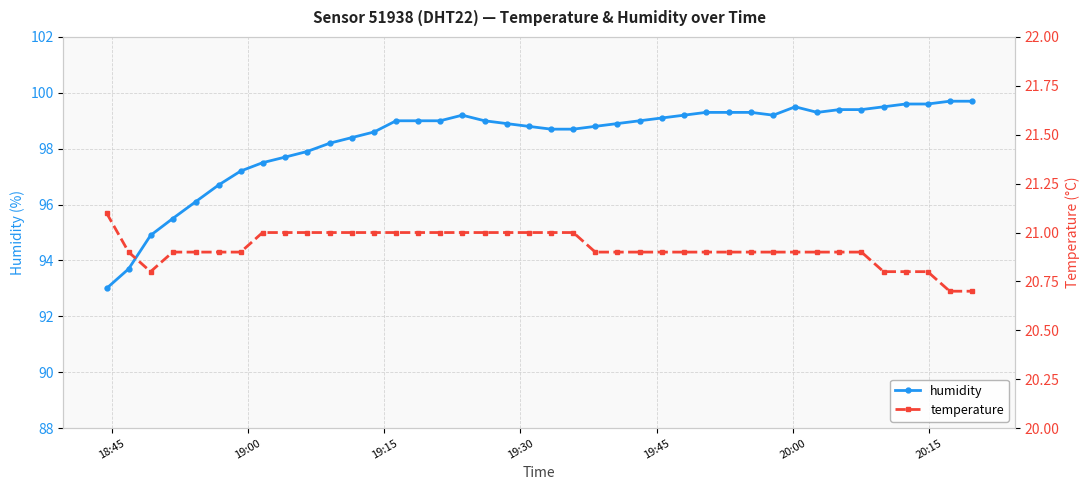

Which series has the largest total across all categories?

humidity